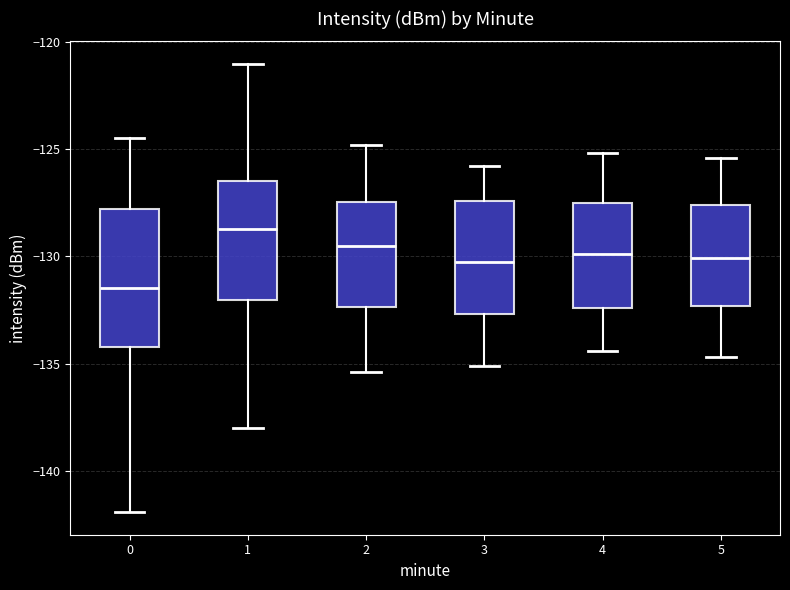

Reading left to right, transcribe this box plot: for each box, give where its median line is, the range the box spans, and where its two whiskers end, as read against the y-axis. The values are not printed on the chart, so give them approximately, as read against the axis.

0: median -131.5, box -134.0 to -128.0, whiskers -142.0 to -124.5
1: median -128.5, box -132.0 to -126.5, whiskers -138.0 to -121.0
2: median -129.5, box -132.5 to -127.5, whiskers -135.5 to -125.0
3: median -130.0, box -132.5 to -127.5, whiskers -135.0 to -126.0
4: median -130.0, box -132.5 to -127.5, whiskers -134.5 to -125.0
5: median -130.0, box -132.5 to -127.5, whiskers -134.5 to -125.5